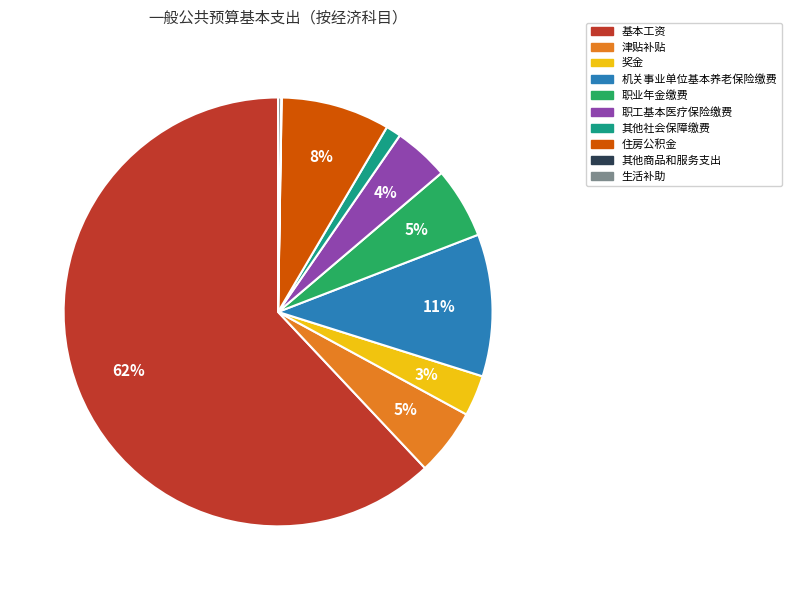

True or false: 其他社会保障缴费 accounts for 1% of the total.

True